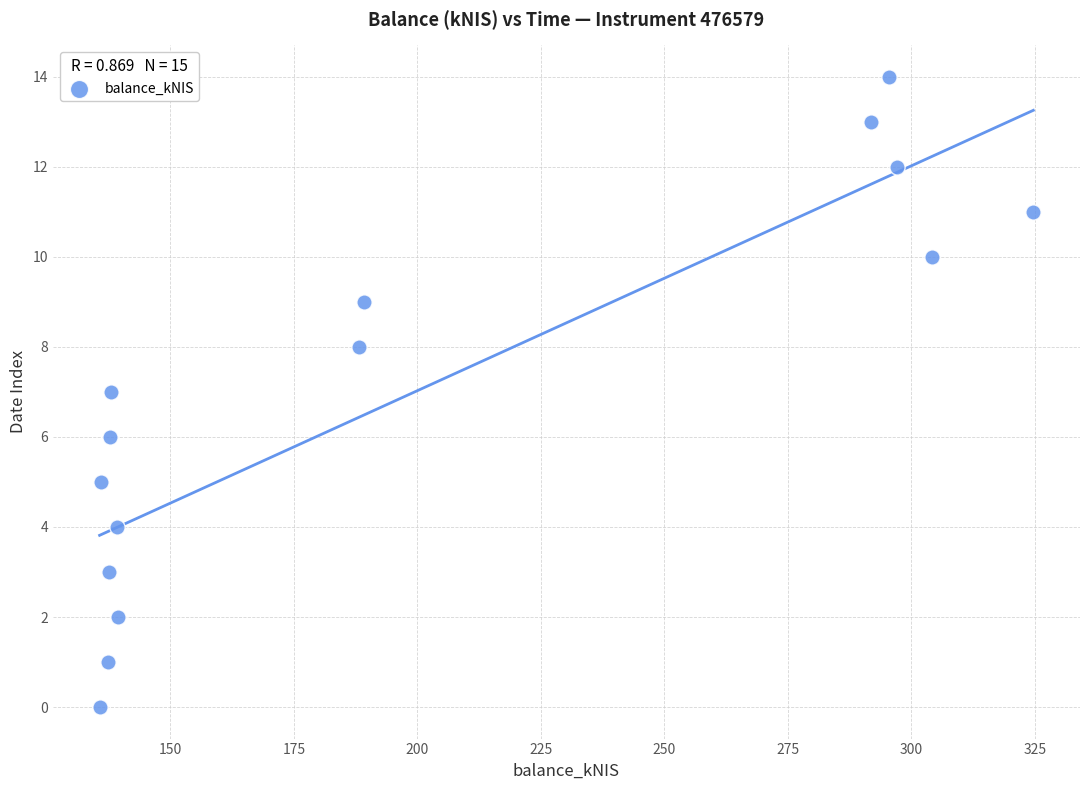

What is the range of Y values (max minus min)?

14